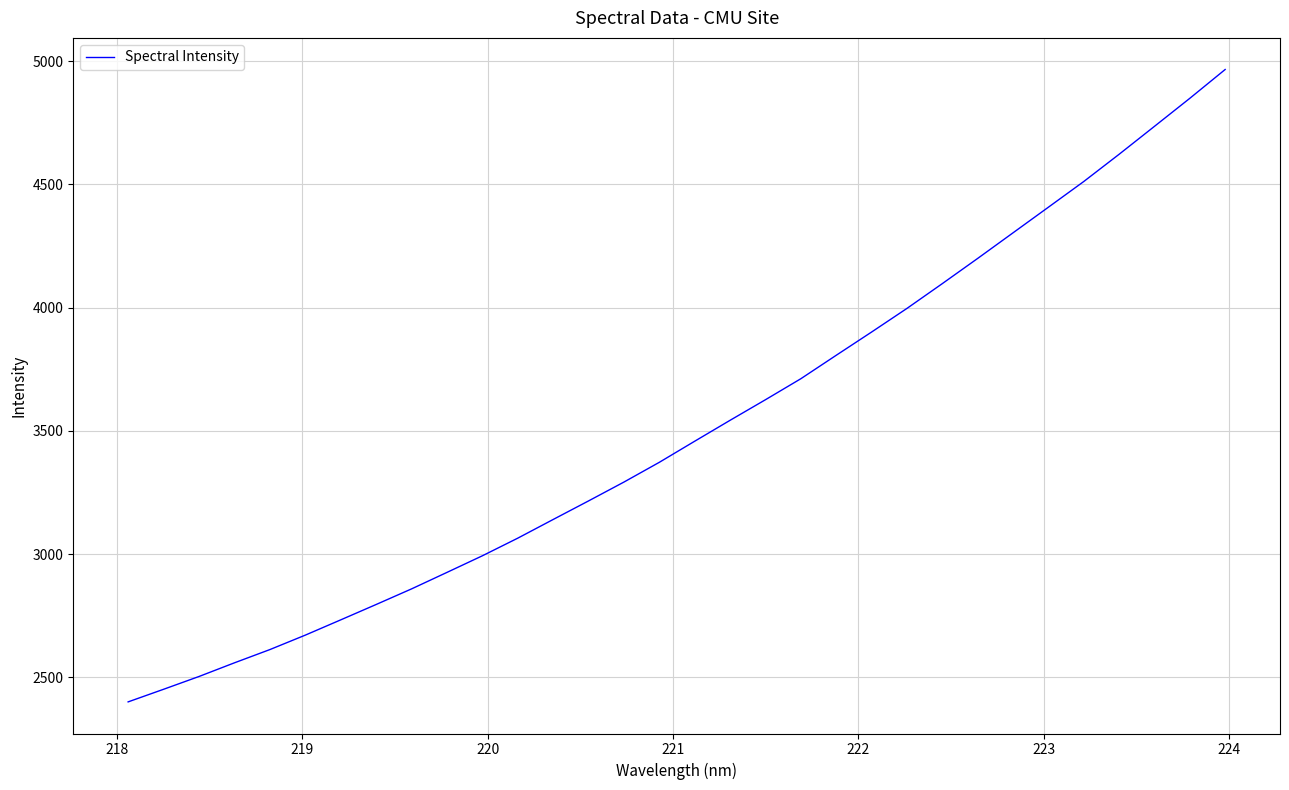

What is the minimum value shown in the chart?

2400.4